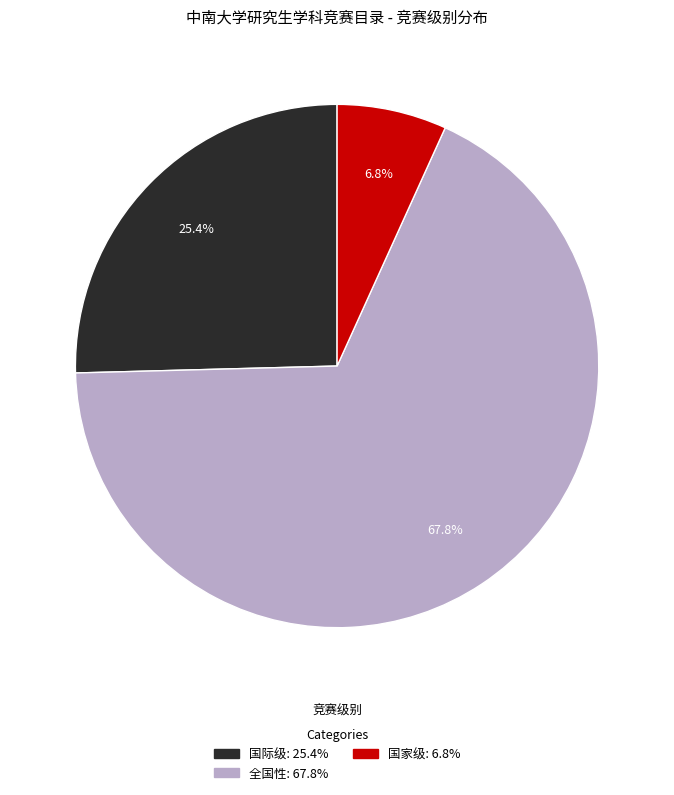

Which category has the biggest portion of the pie?

全国性